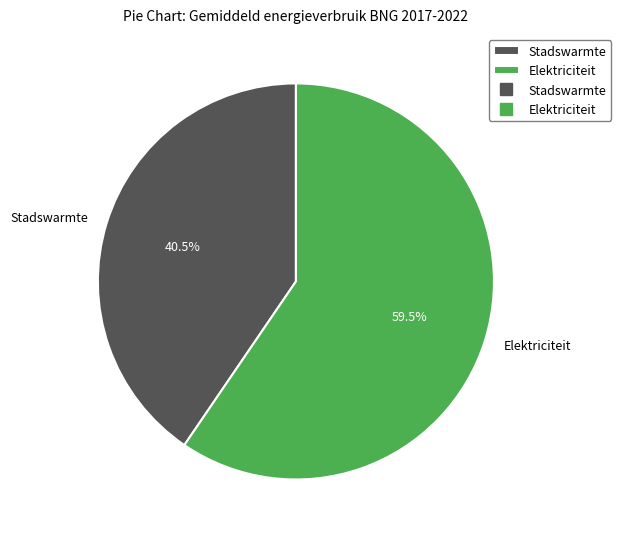

How many slices are in this pie chart?

2